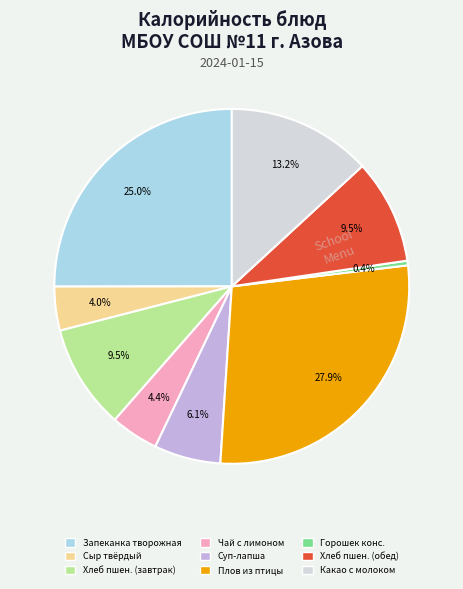

Is there any slice that represents more than half of the pie?

No